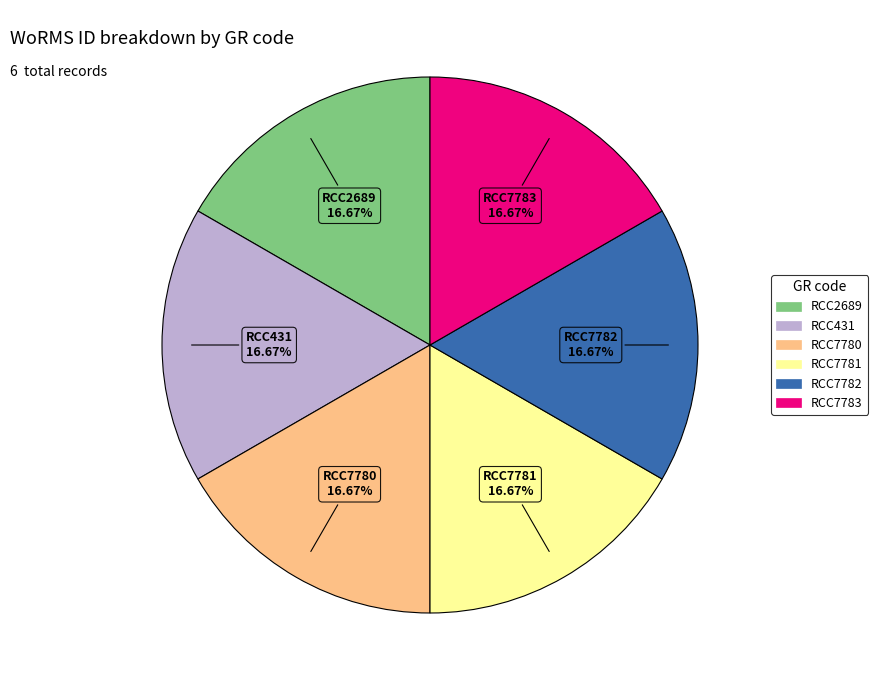

Approximately how many times larger is the value at RCC7780 compared to RCC7783?

1.0